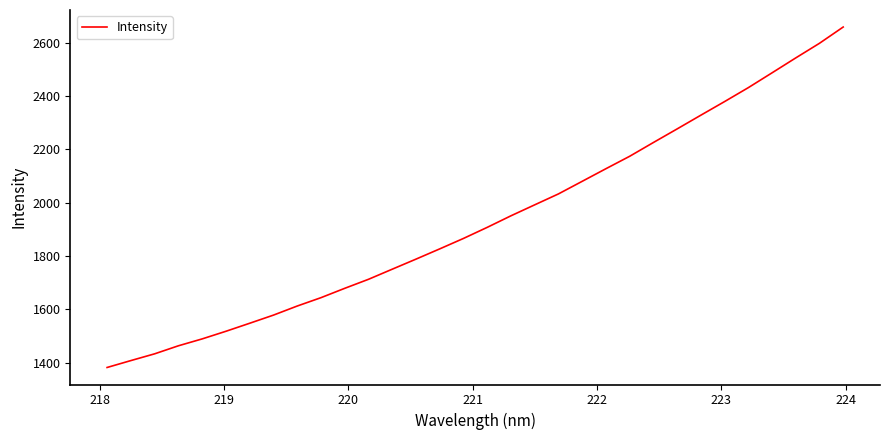

What is the greatest value displayed?

2658.4